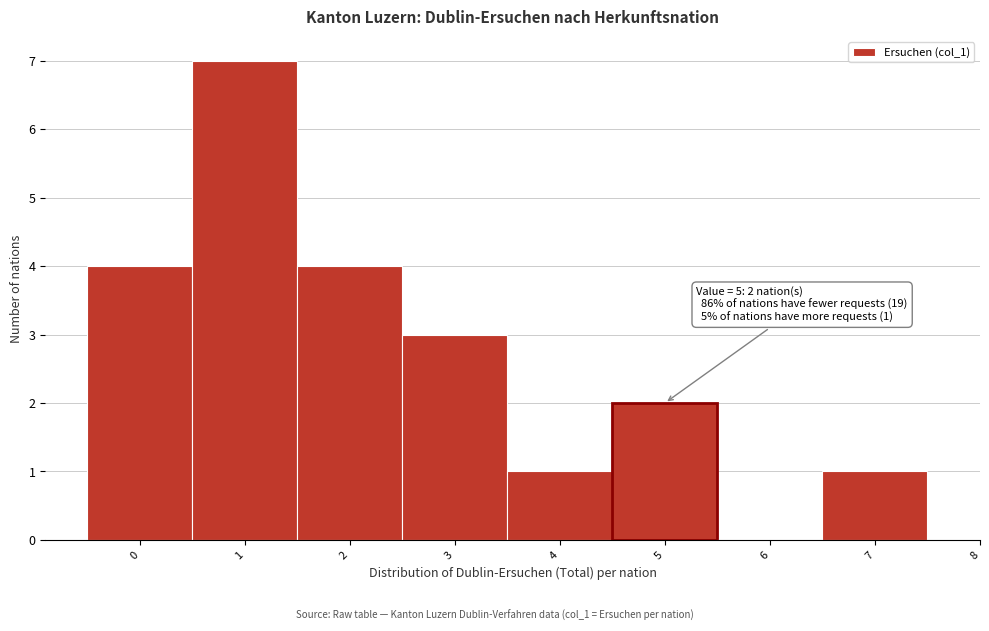

Over which range of the x-axis is the bar tallest?

0.5 to 1.5